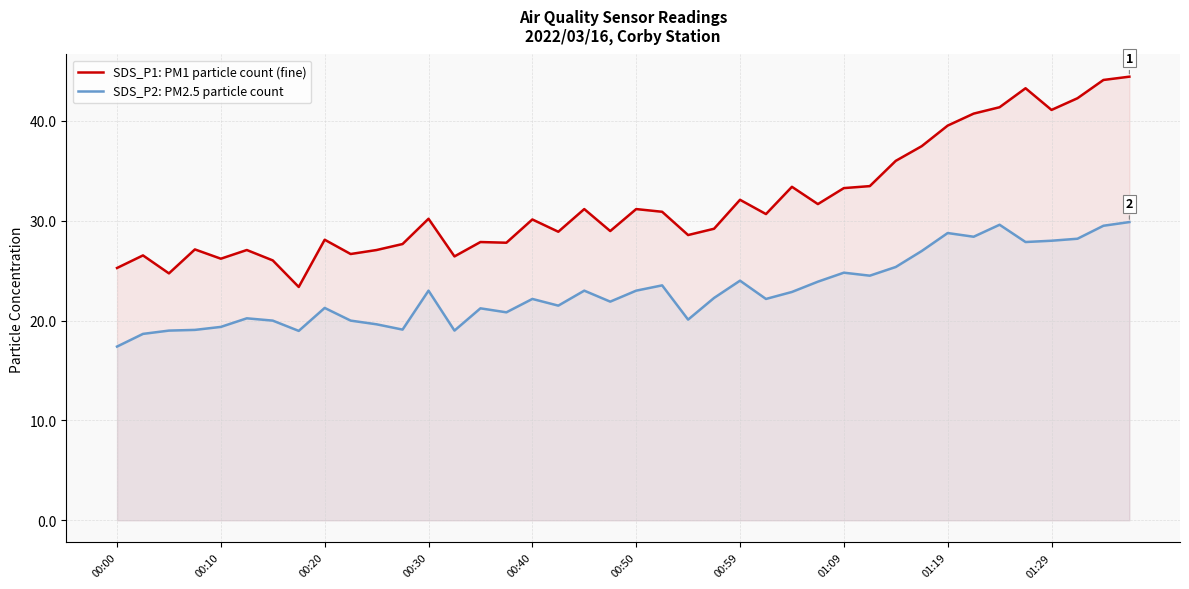

What is the difference between the maximum and second lowest values in the SDS_P1: PM1 particle count (fine) series?

19.7